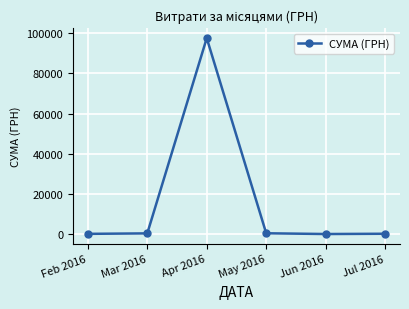

What is the sum of all values?

99049.5